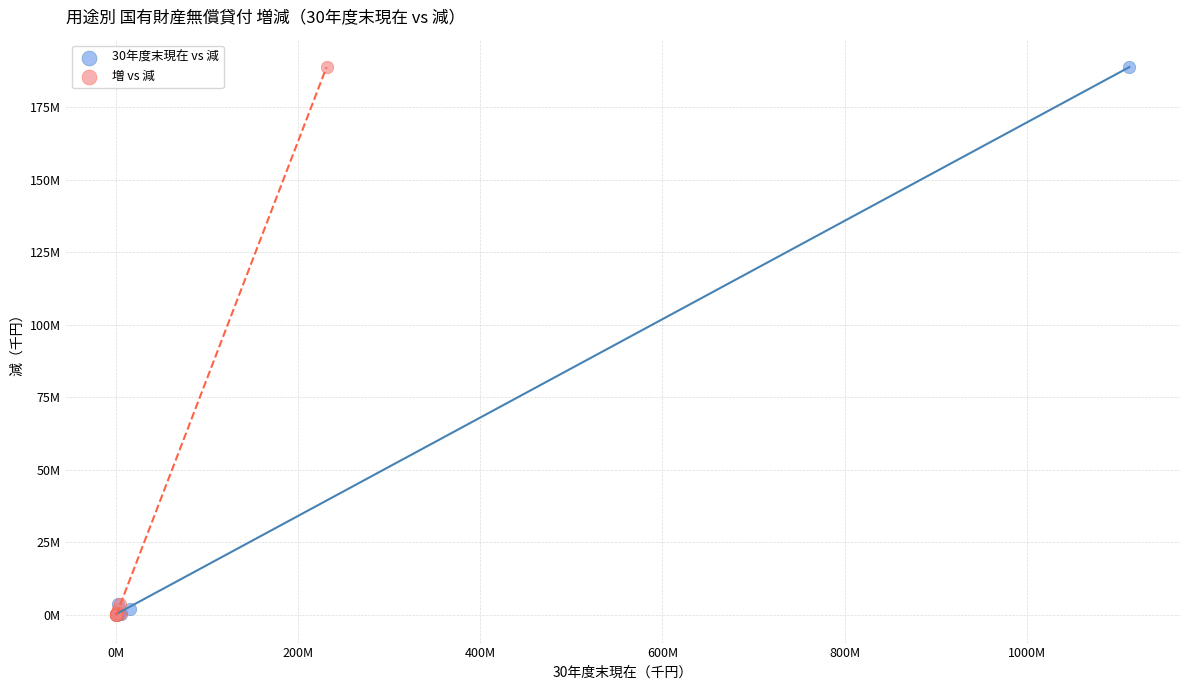

What are all the series names shown in the legend?

30年度末現在 vs 減, 増 vs 減